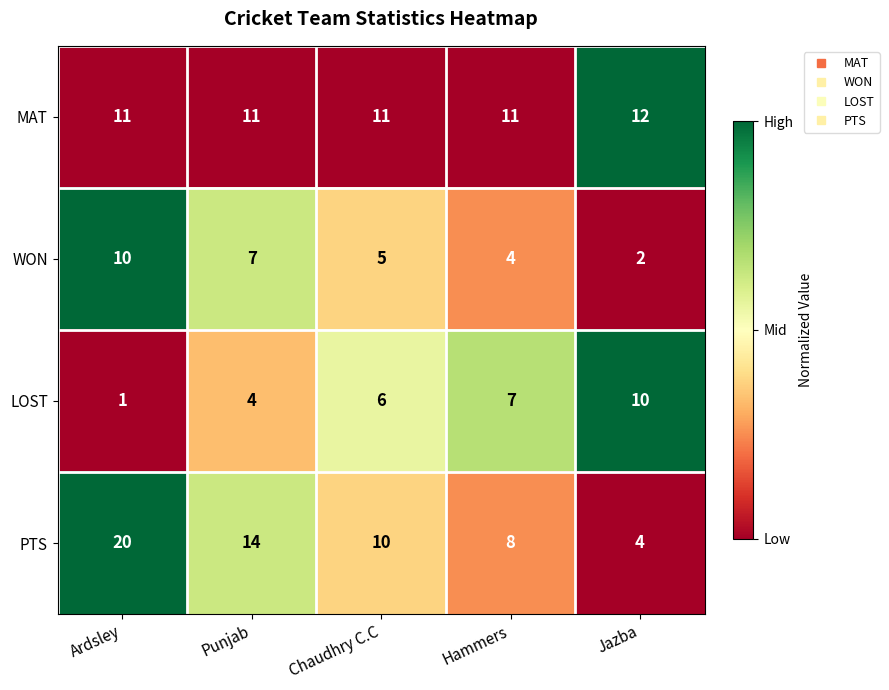

The LOST series shows 7 at Hammers. True or false?

True